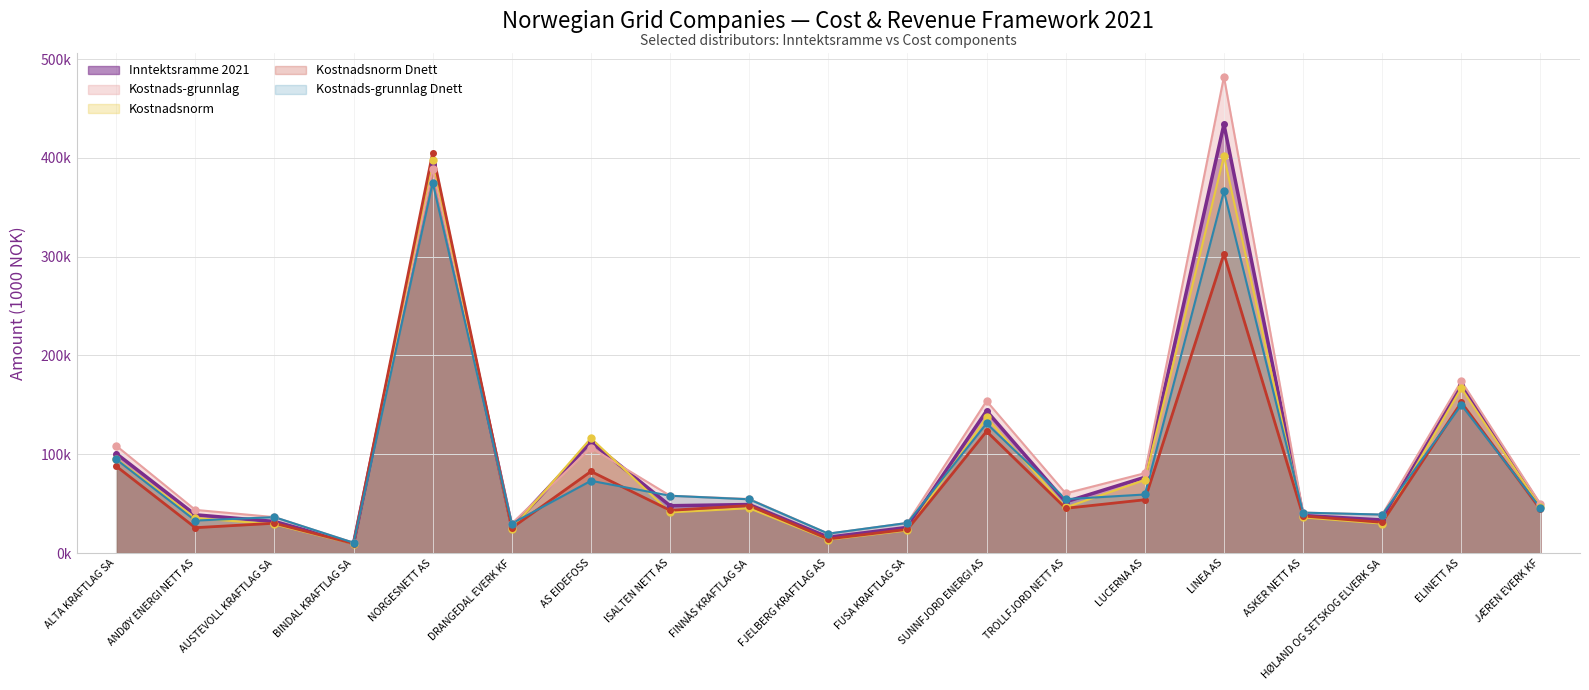

At which category is the sum across all series the highest?

LINEA AS